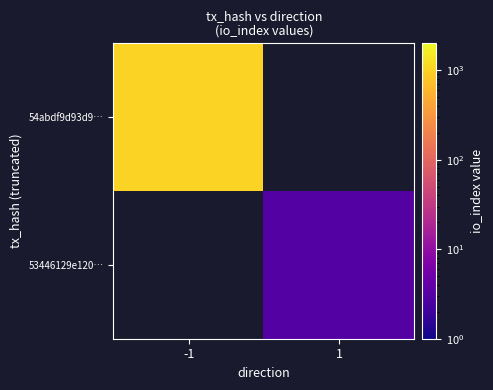

Which category has the lowest value across all series?

1